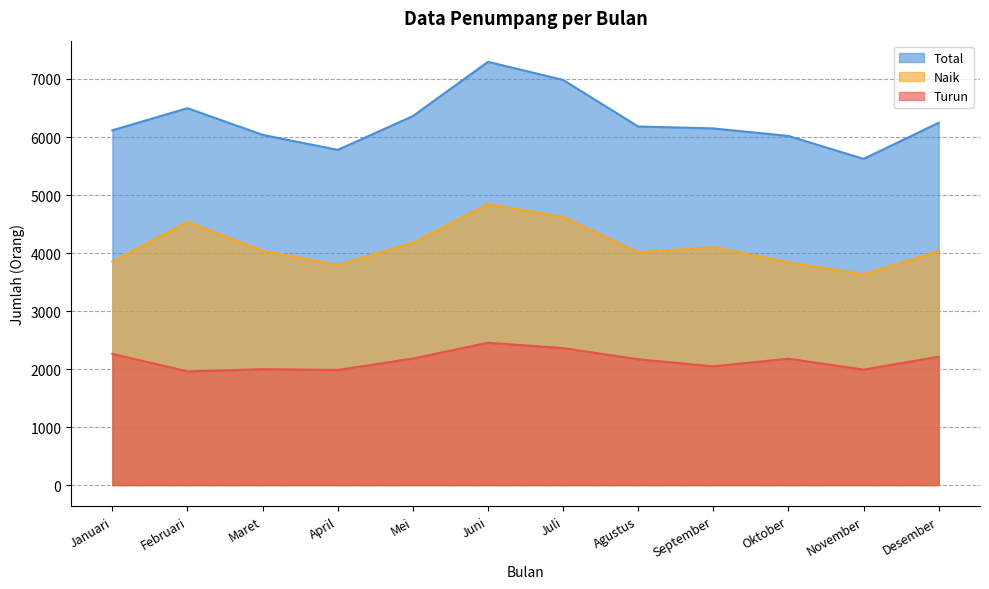

Which series has the largest total across all categories?

Total